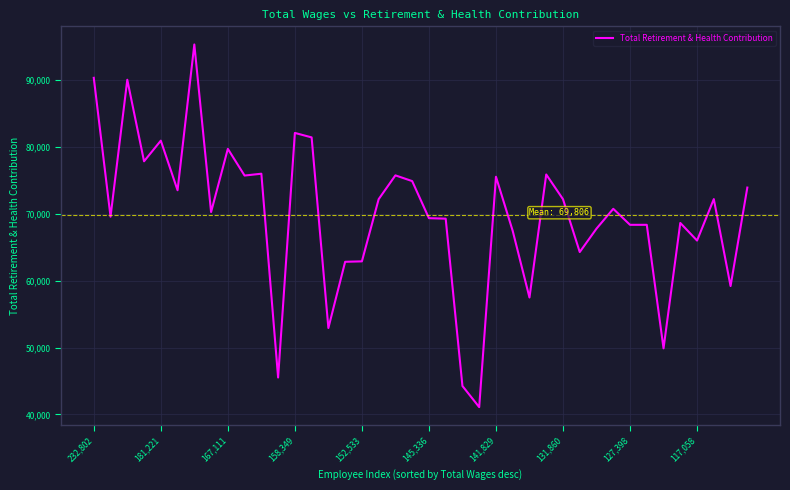

What is the maximum value shown in the chart?

95353